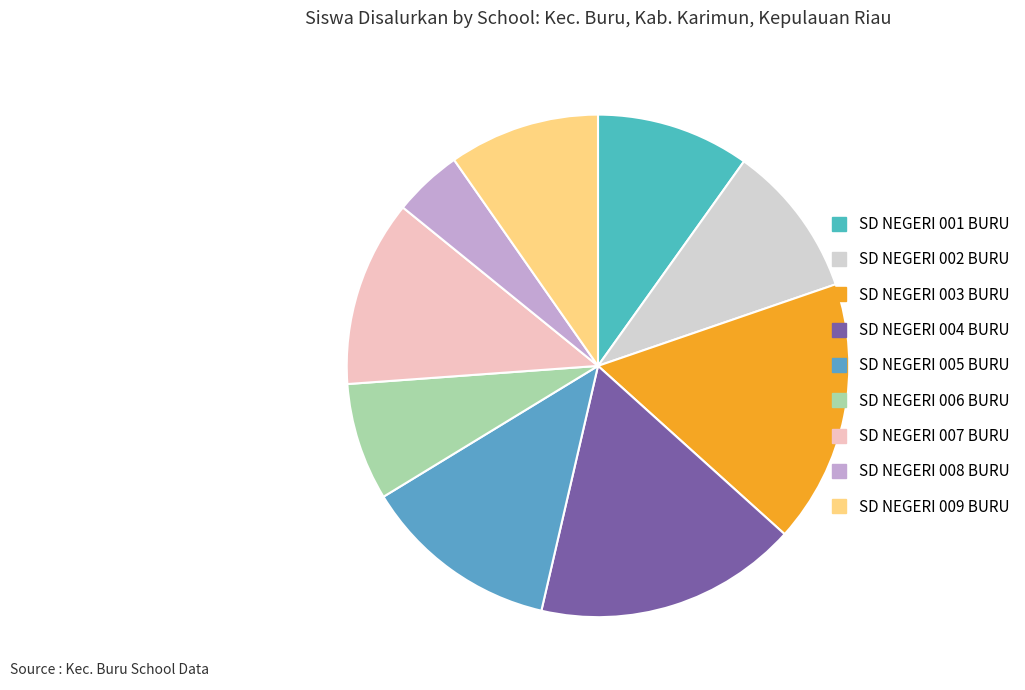

How much of the chart is everything except SD NEGERI 006 BURU?

92.4%